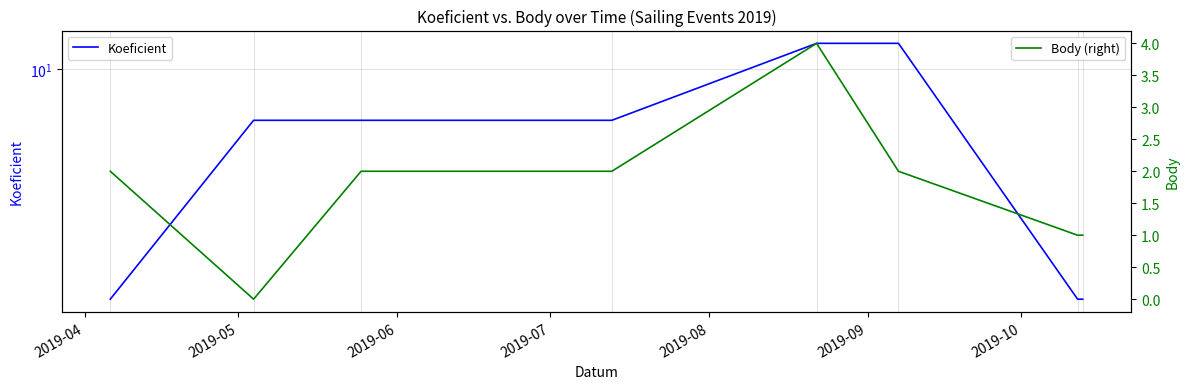

What is the sum of all Koeficient values?

51